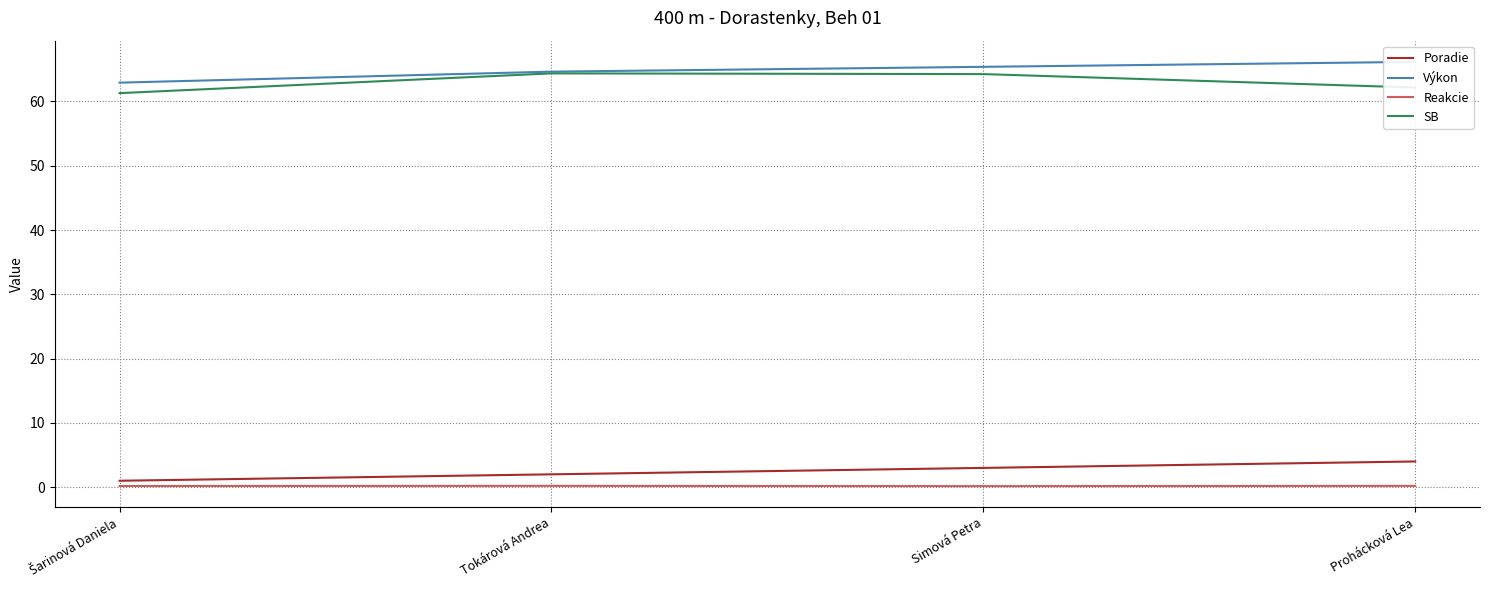

Which series has the widest spread of values?

Výkon